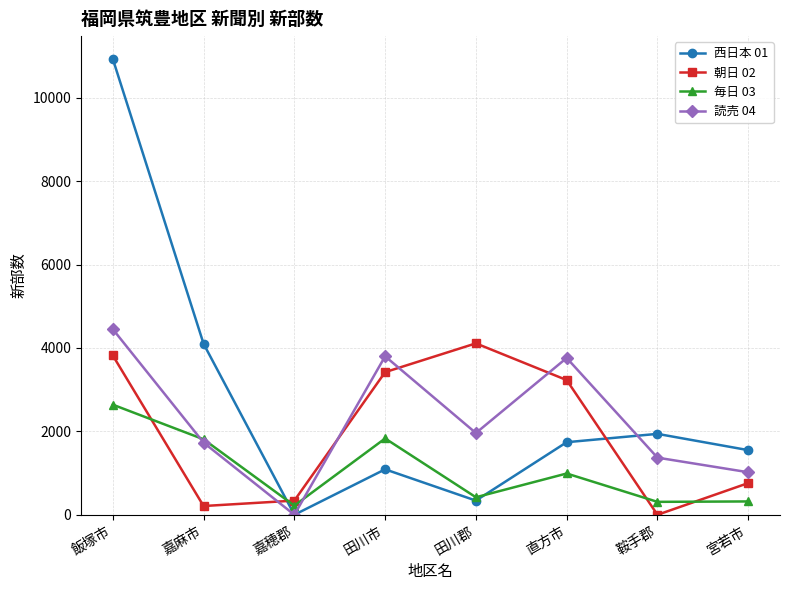

Rank the series by their average value, from lowest to highest.

毎日 03, 朝日 02, 読売 04, 西日本 01